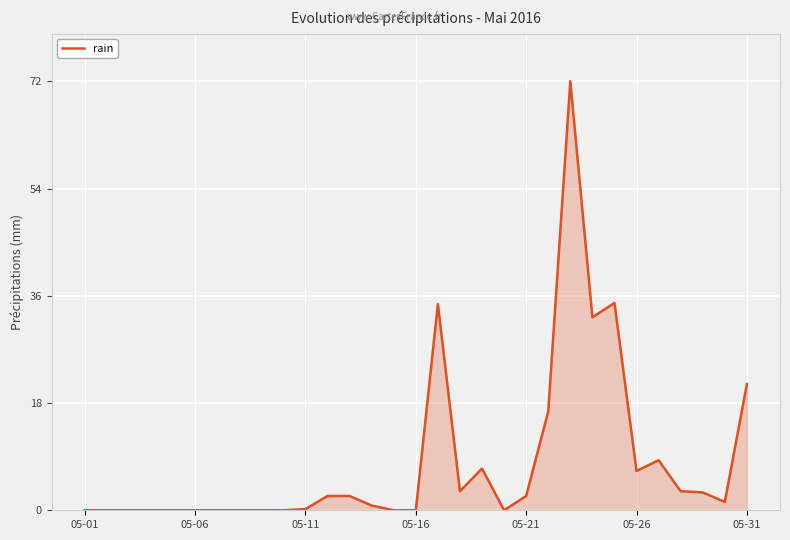

Does the chart display data point markers on the line(s)?

No